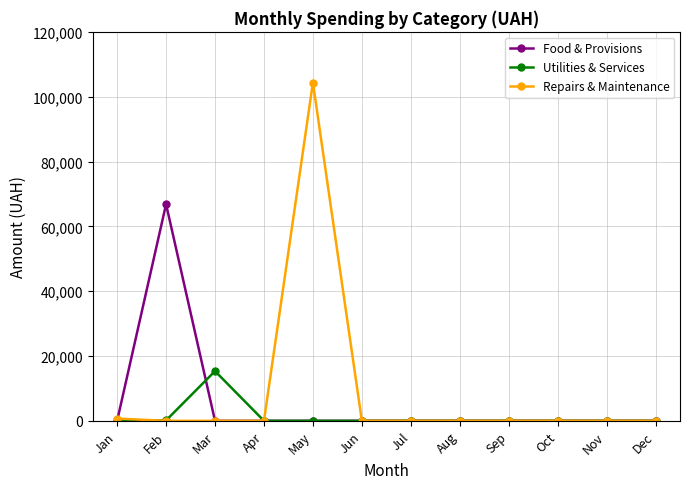

At which category is the sum across all series the highest?

May